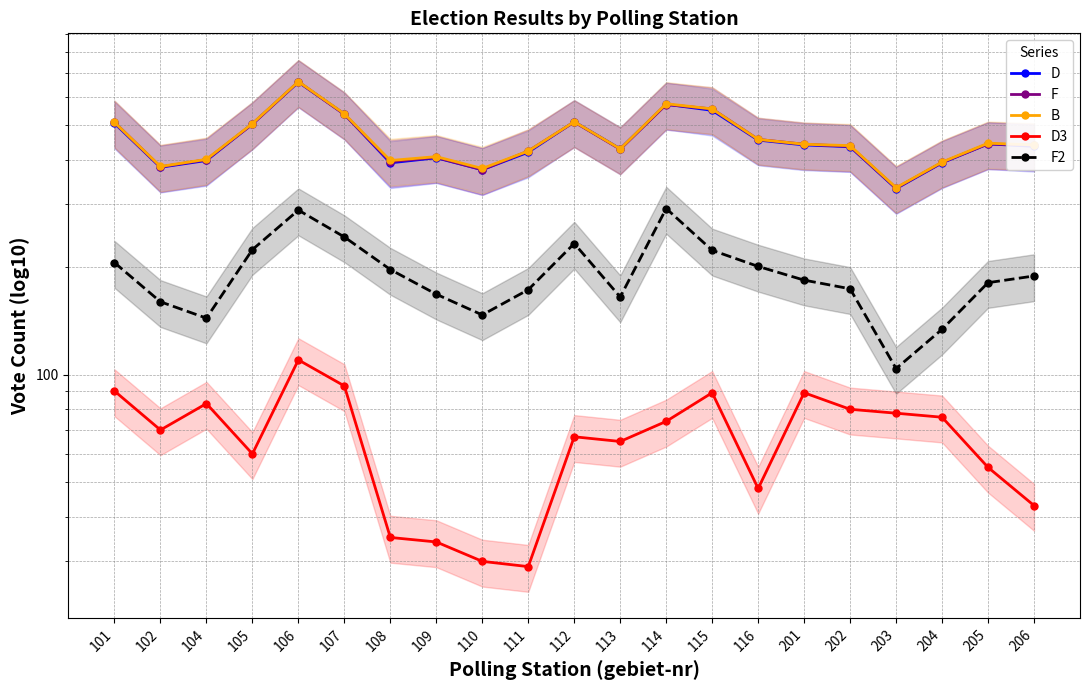

What is the approximate value of B at 115?

555